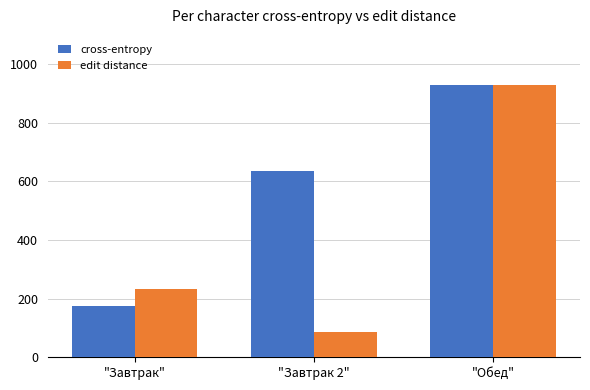

The value of edit distance at "Обед" is 928. True or false?

True